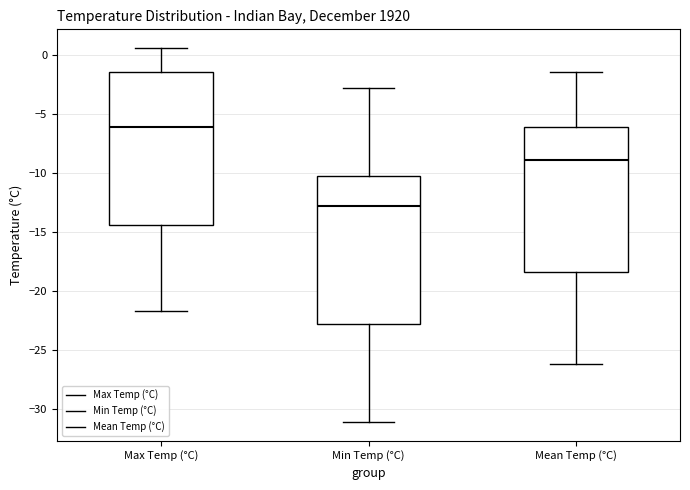

Where is the upper edge of the box for Mean Temp (°C) on the y-axis? The values are not printed on the chart, so give them approximately, as read against the axis.

-6.0